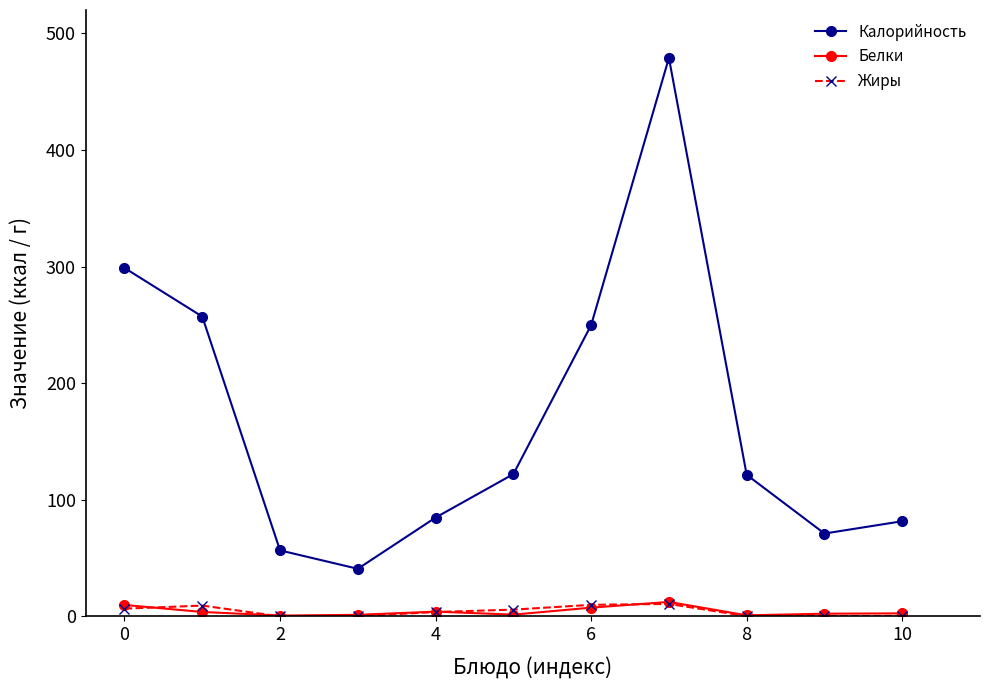

How many lines are shown in the chart?

3